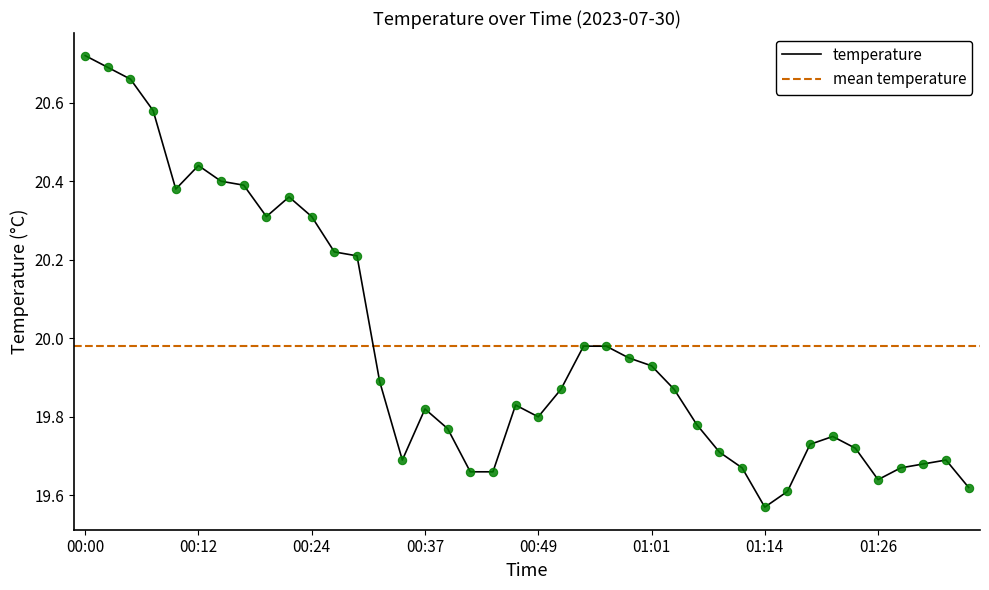

Reading right to left, what are all the values shown in this chart?

19.6	19.7	19.7	19.7	19.6	19.7	19.8	19.7	19.6	19.6	19.7	19.7	19.8	19.9	19.9	19.9	20.0	20.0	19.9	19.8	19.8	19.7	19.7	19.8	19.8	19.7	19.9	20.2	20.2	20.3	20.4	20.3	20.4	20.4	20.4	20.4	20.6	20.7	20.7	20.7